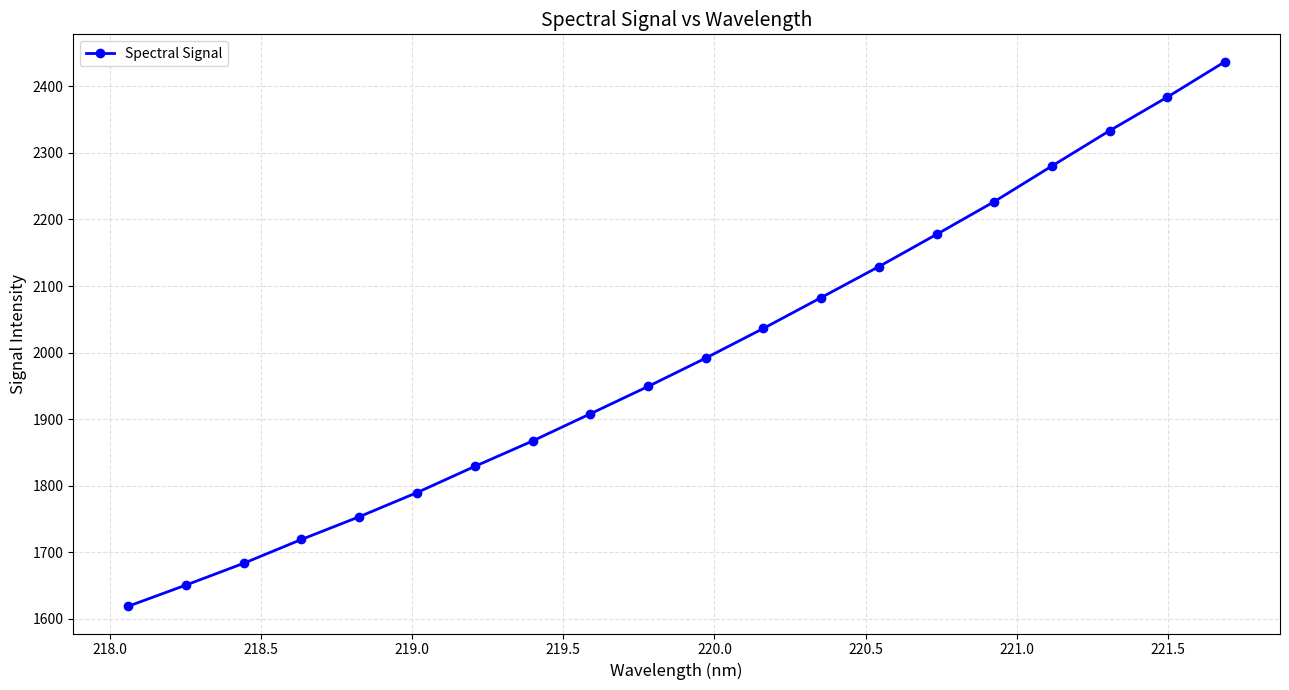

What is the value of the 9th point from the left?

1908.1